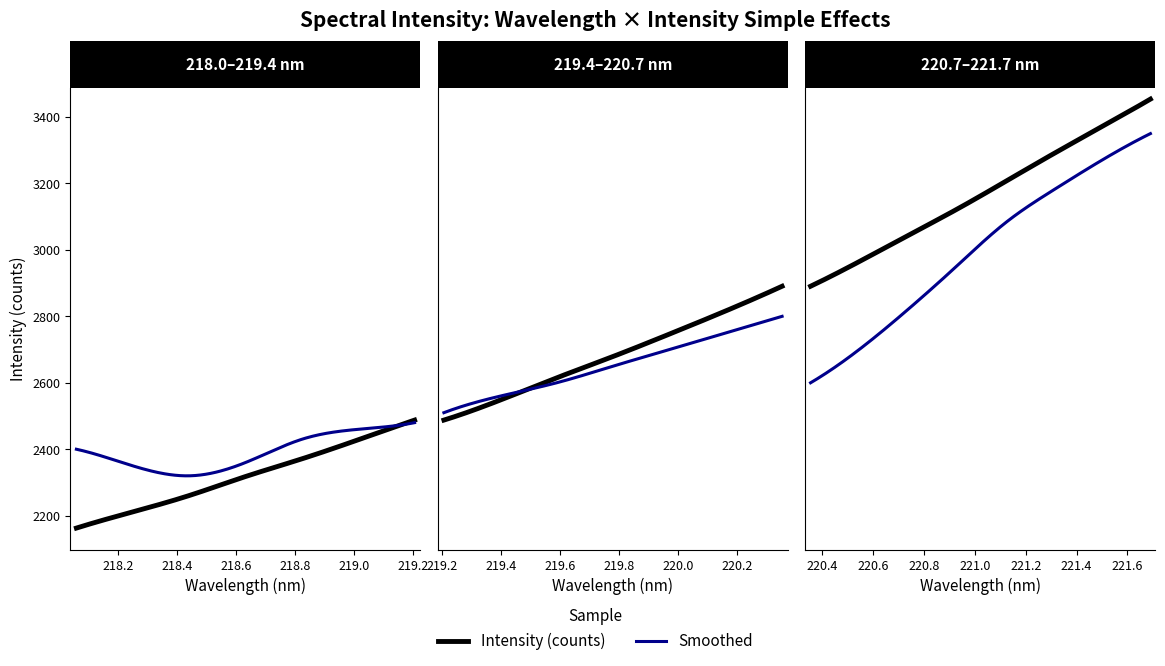

Rank the categories by value from highest to lowest.

221.6902, 221.4993, 221.3083, 221.1174, 220.9264, 220.7354, 220.5444, 220.3533, 220.1623, 219.9712, 219.7801, 219.589, 219.3979, 219.2067, 219.0156, 218.8244, 218.6332, 218.442, 218.2508, 218.0596